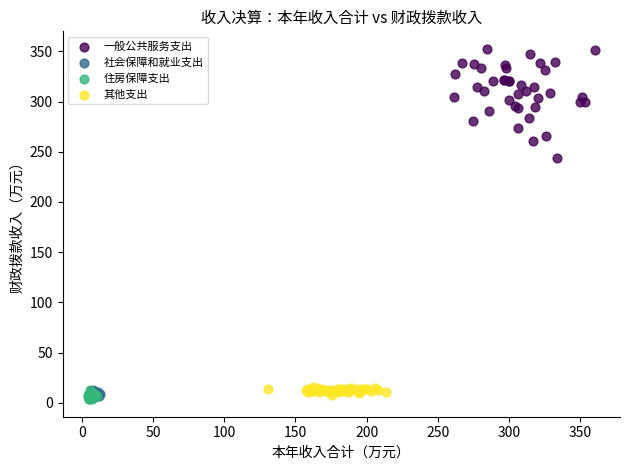

Which series has the widest spread of Y values?

一般公共服务支出